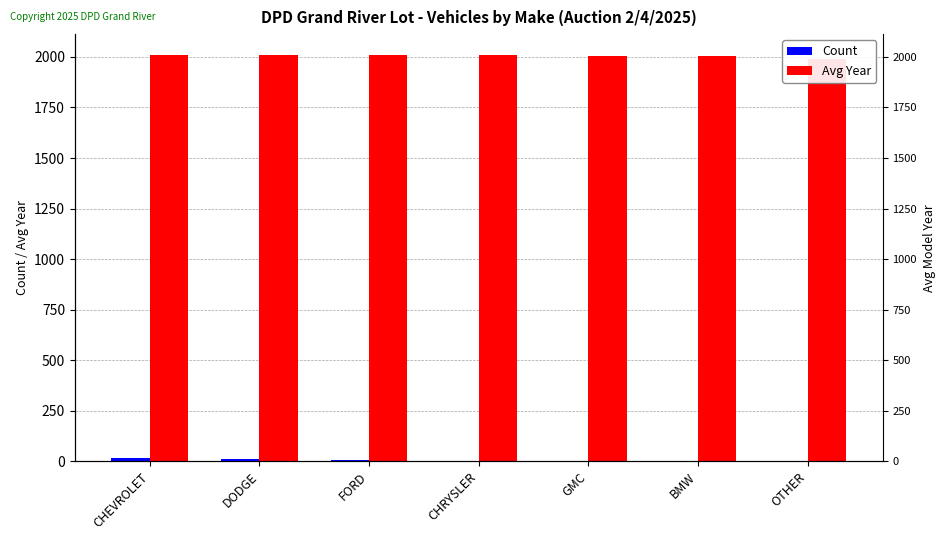

What is the value of the Avg Year bar at the 1st from the left?

2008